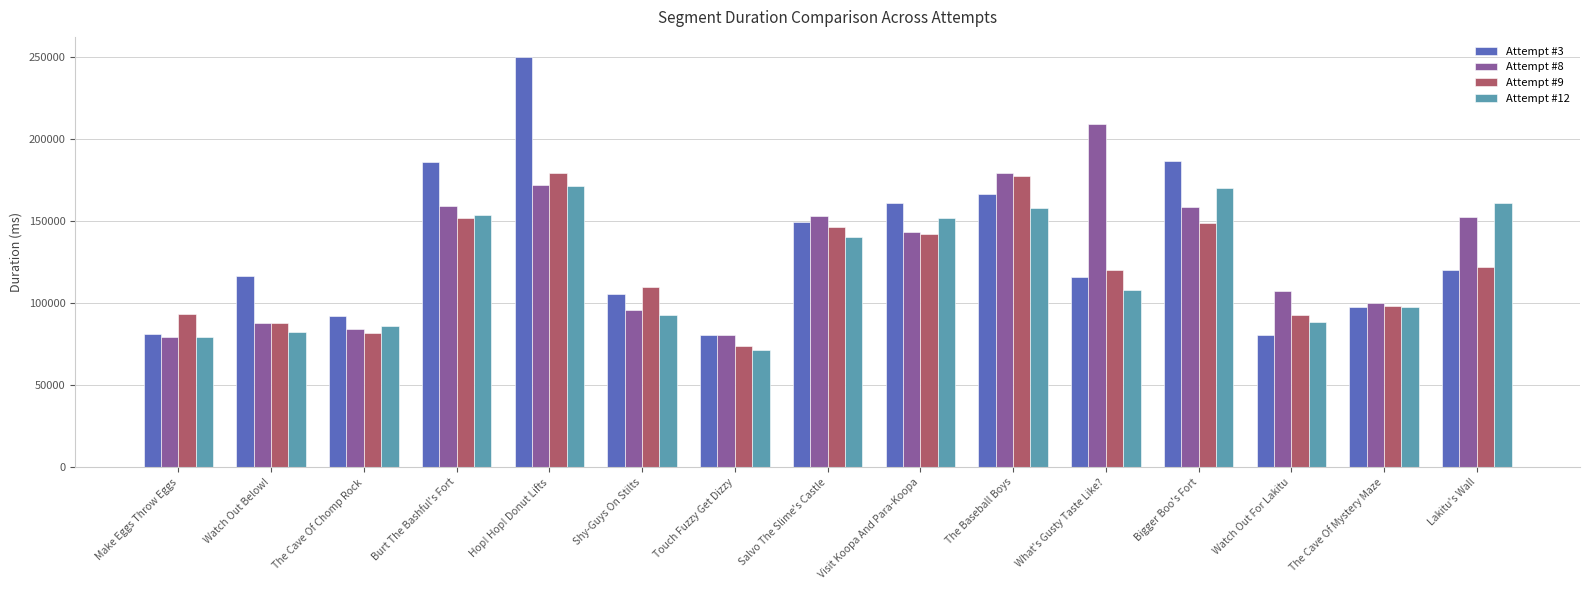

Which series has the largest range (max minus min)?

Attempt #3